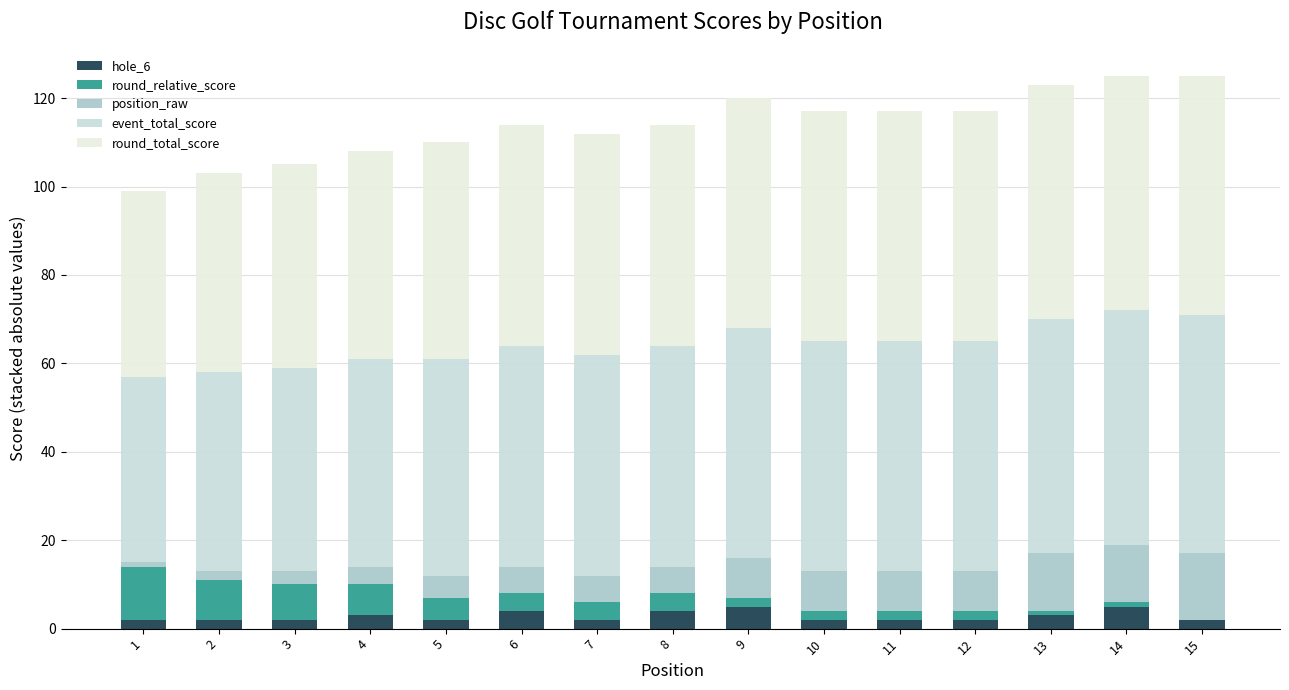

Count the number of categories in the chart.

15